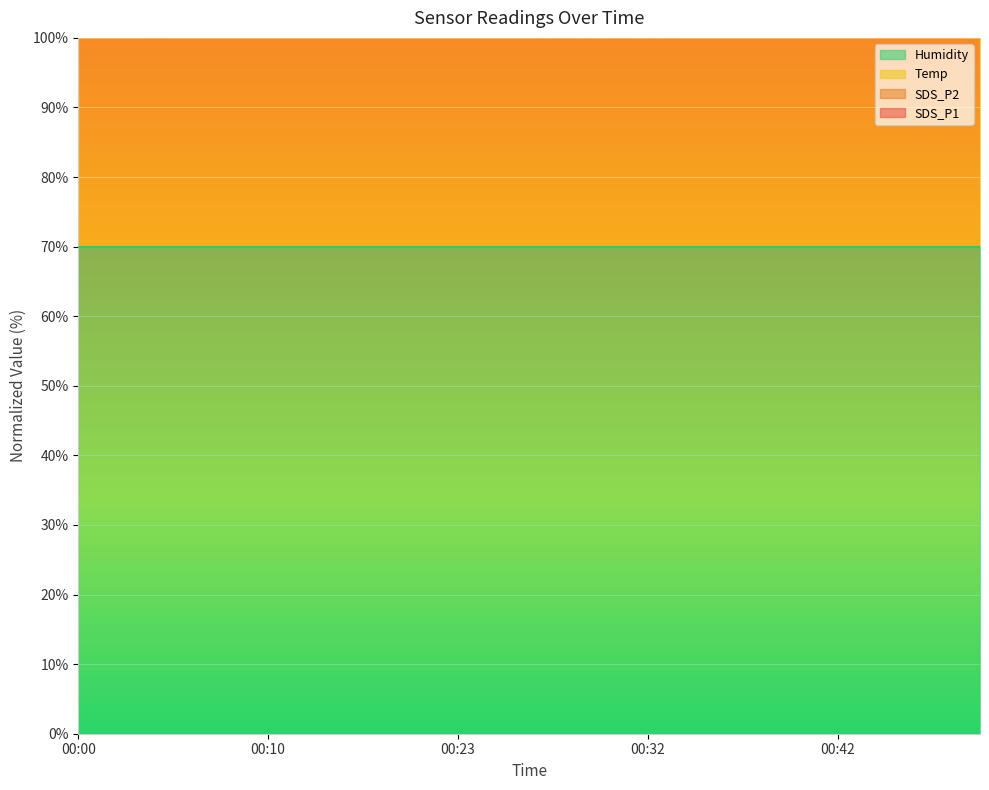

Where does the Temp series first go above 143?

00:00